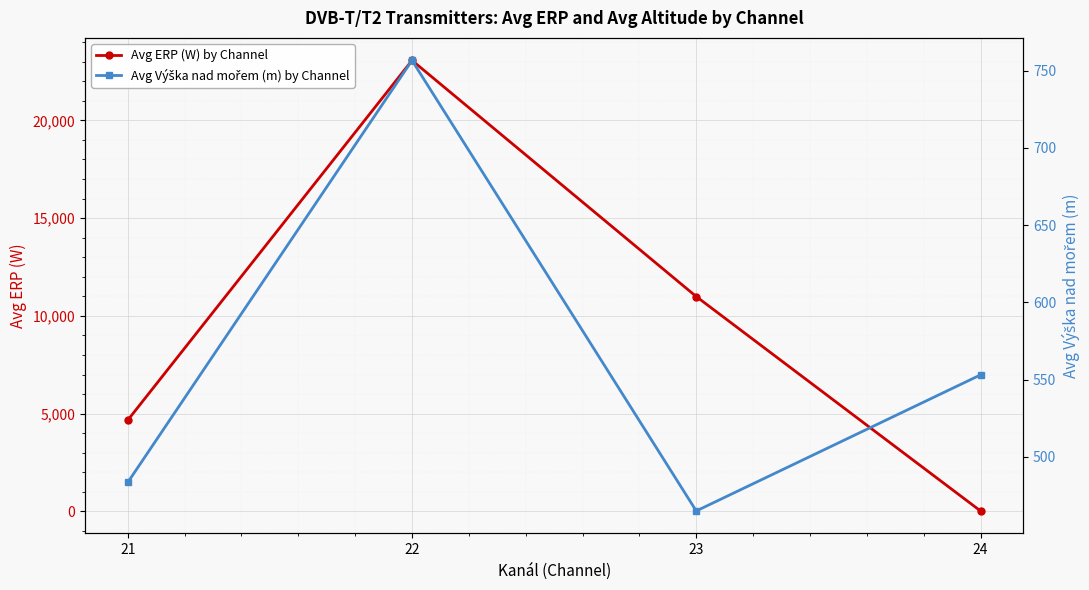

In Avg Výška nad mořem (m) by Channel, how many points are higher than both neighbors (excluding endpoints)?

1